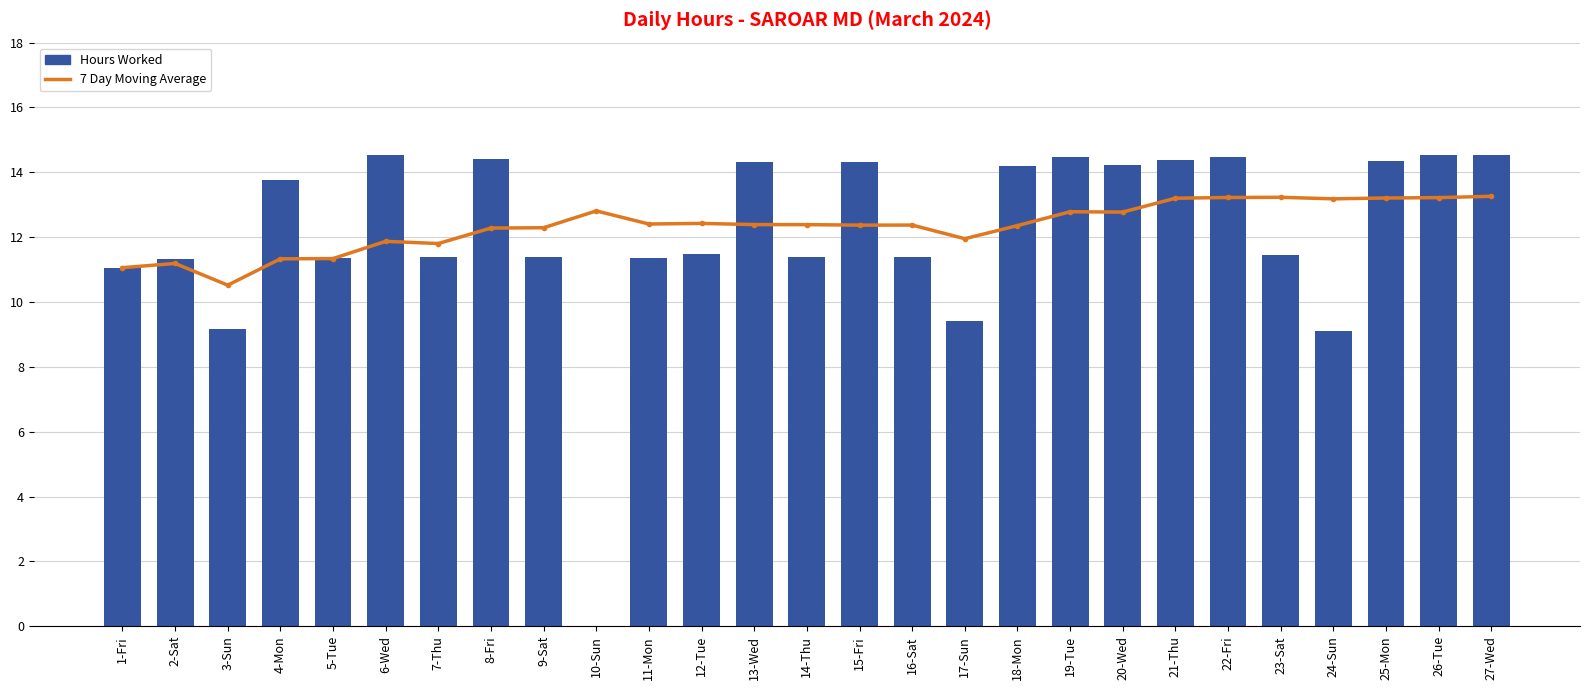

What is the difference between the second highest and minimum values in the 7 Day Moving Average series?

2.7